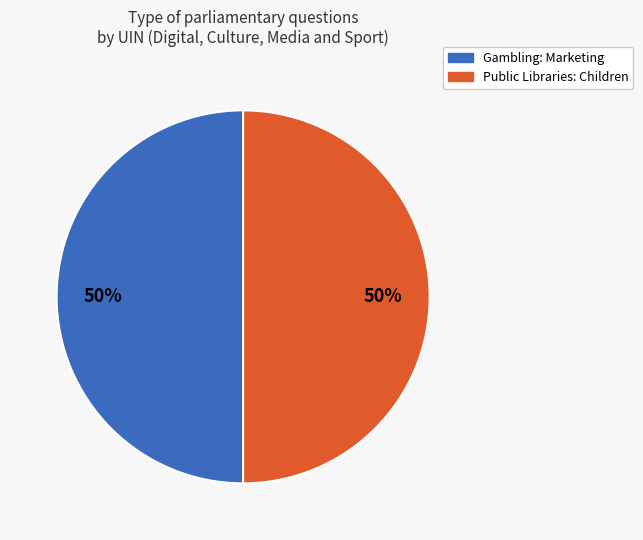

Approximately how many times larger is the value at Gambling: Marketing compared to Public Libraries: Children?

1.0